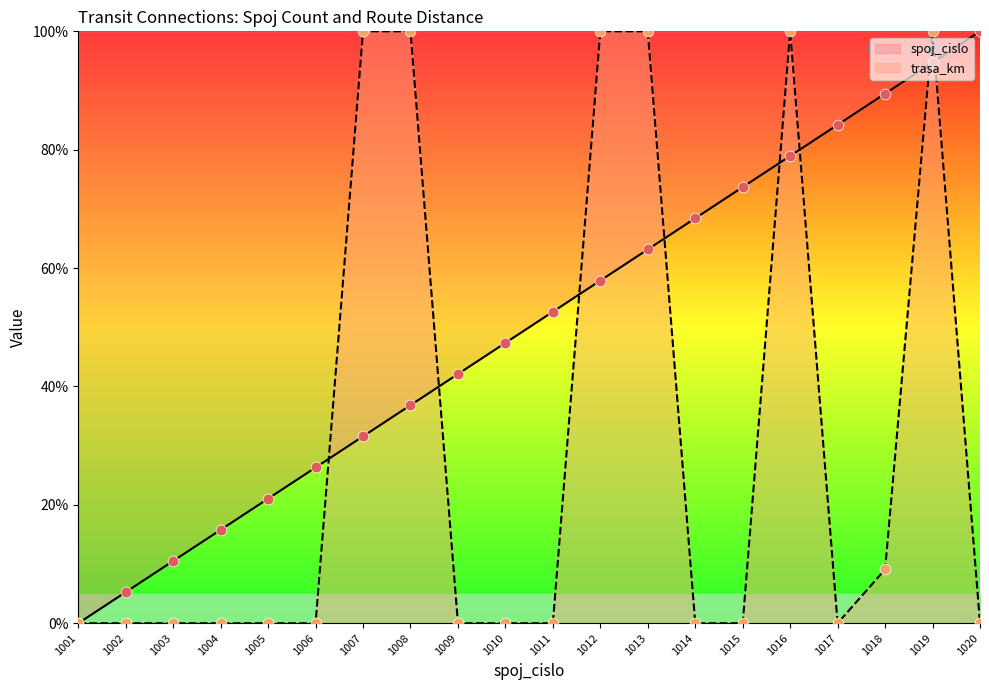

Which series has the largest total across all categories?

spoj_cislo